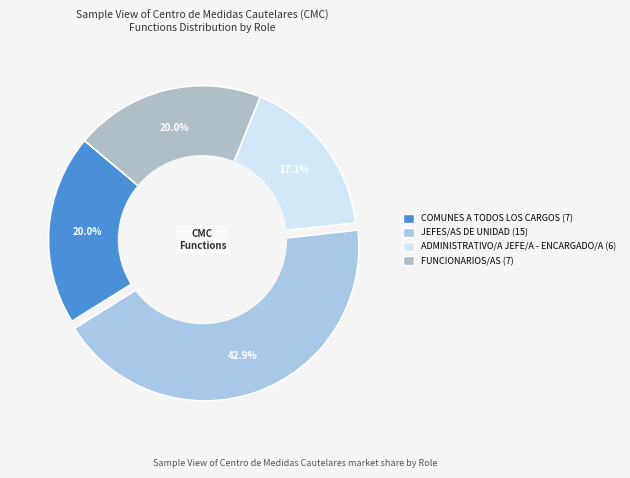

Does any single category account for the majority?

No